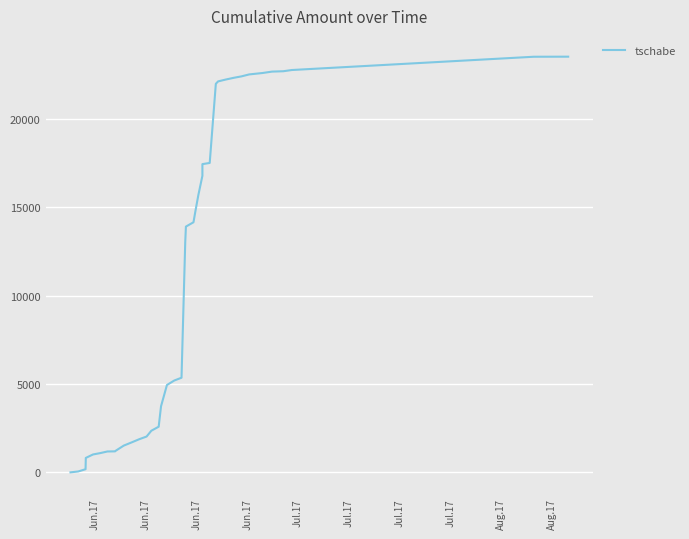

What is the greatest value displayed?

23524.2